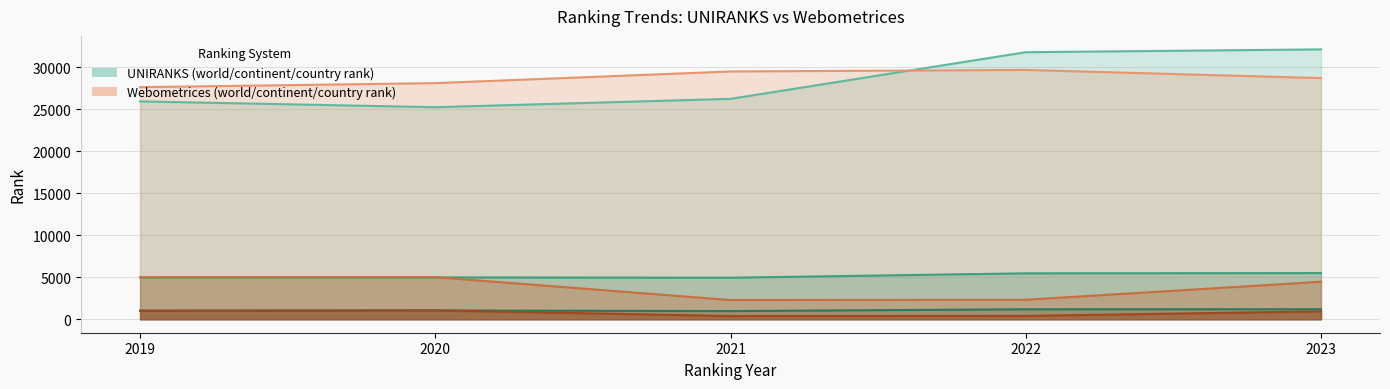

The value of UNIRANKS_country_rank at 2019 is 512. True or false?

False